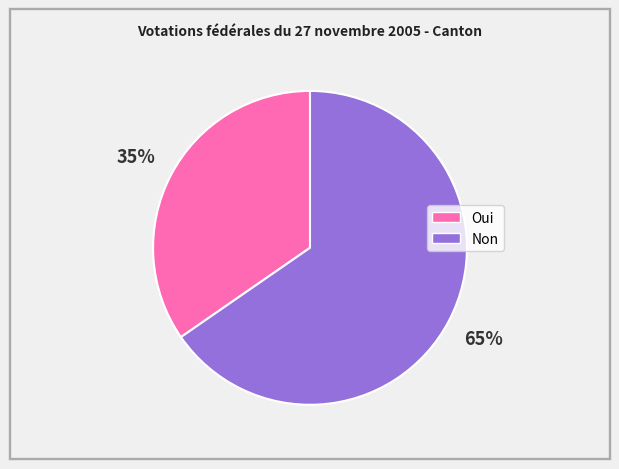

Between Non and Oui, which is larger?

Non